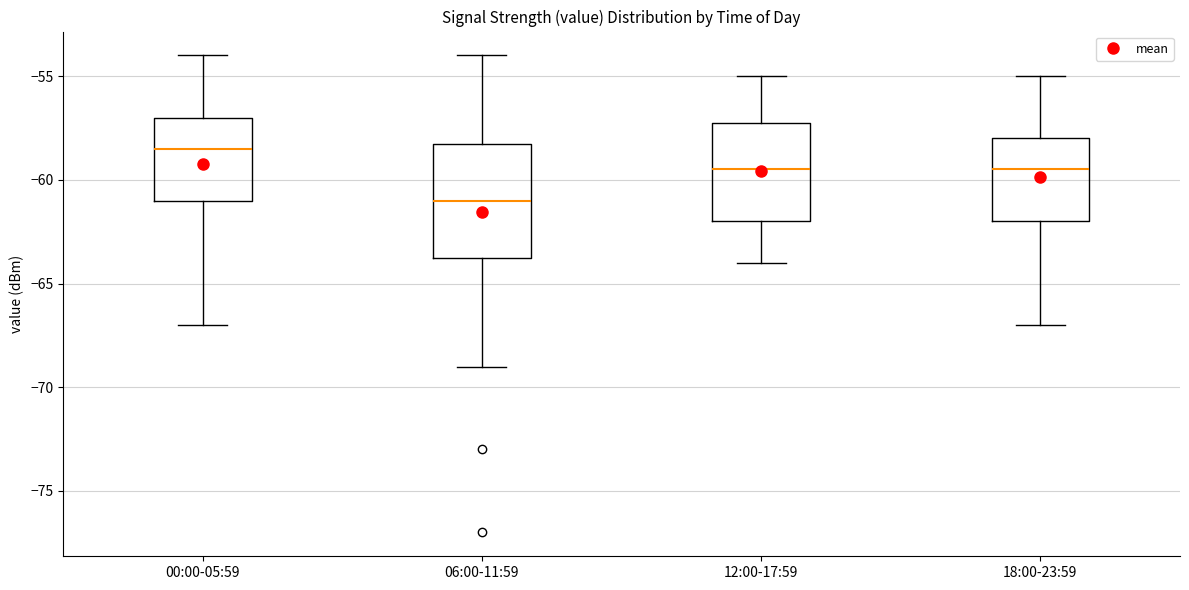

Reading left to right, transcribe this box plot: for each box, give where its median line is, the range the box spans, and where its two whiskers end, as read against the y-axis. The values are not printed on the chart, so give them approximately, as read against the axis.

00:00-05:59: median -58.5, box -61.0 to -57.0, whiskers -67.0 to -54.0
06:00-11:59: median -61.0, box -63.5 to -58.0, whiskers -69.0 to -54.0
12:00-17:59: median -59.5, box -62.0 to -57.0, whiskers -64.0 to -55.0
18:00-23:59: median -59.5, box -62.0 to -58.0, whiskers -67.0 to -55.0